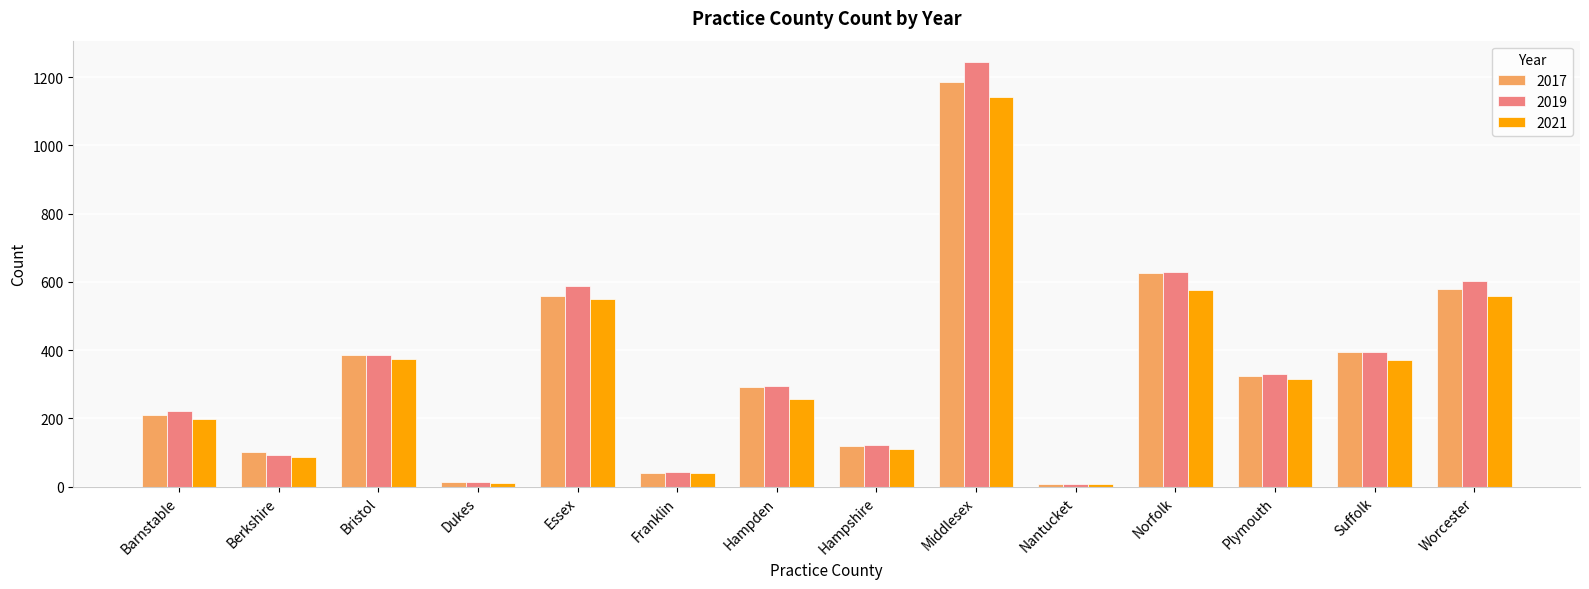

List the series in order of their overall mean, lowest first.

2021, 2017, 2019